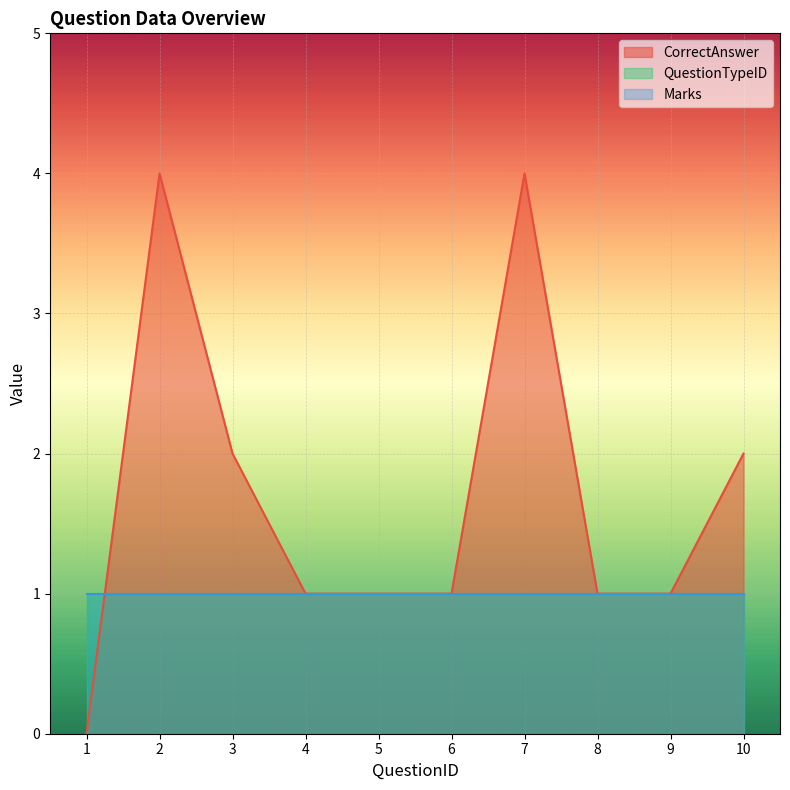

Is it true that CorrectAnswer equals 1 at 7?

False